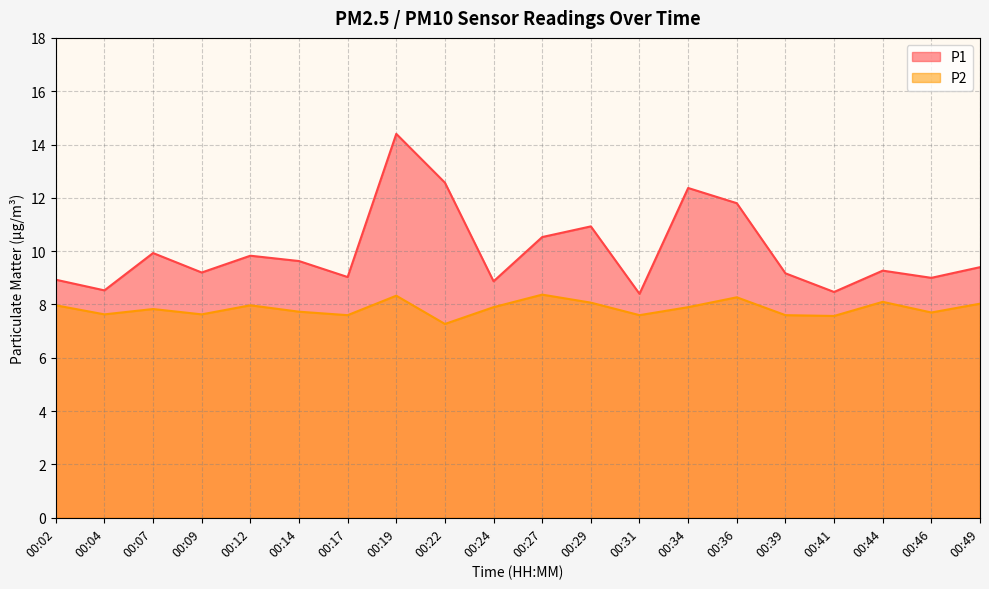

Which category has the lowest value in the P2 series?

00:22